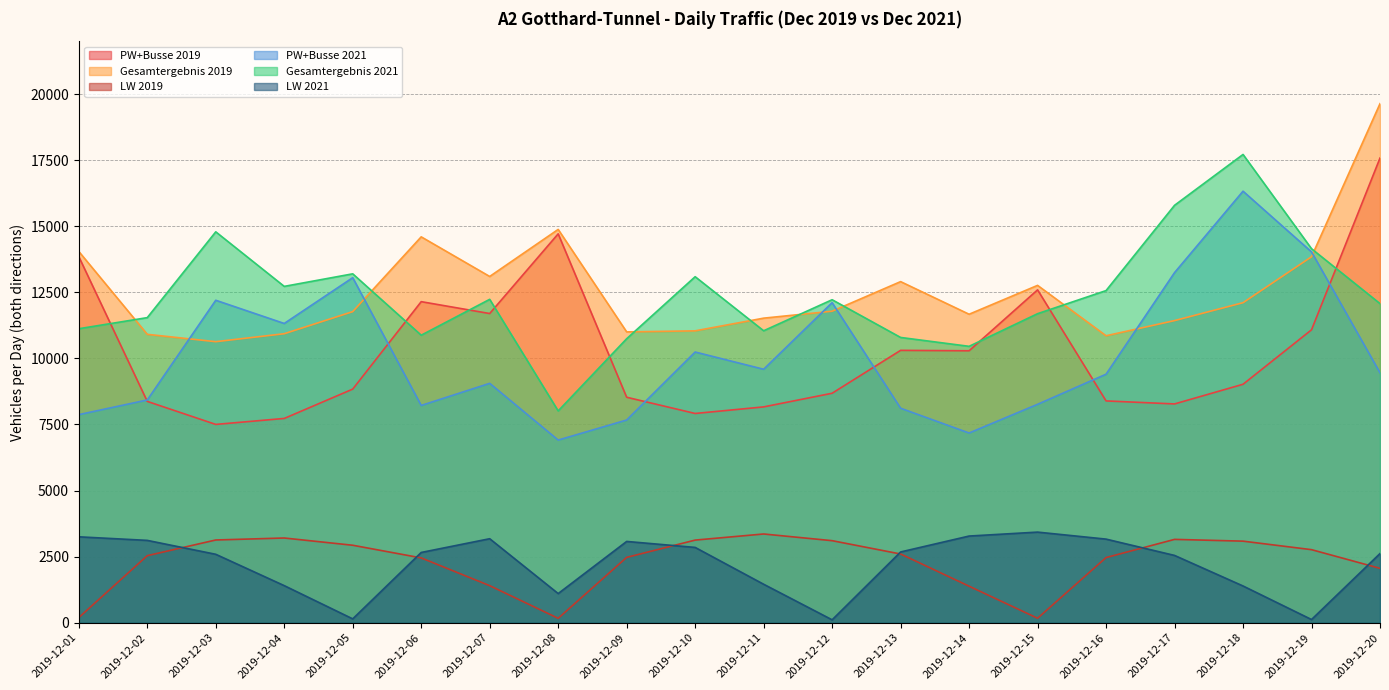

What is the difference between the Gesamtergebnis 2019 values at 2019-12-19 and 2019-12-08?

1034